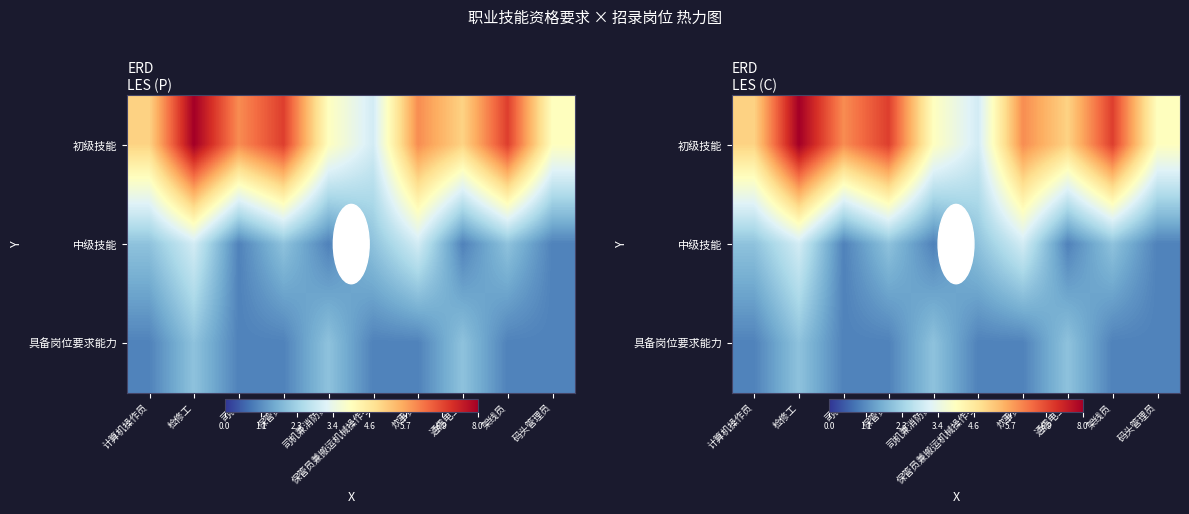

What is the difference between the 中级技能 values at 保管员 and 码头管理员?

1